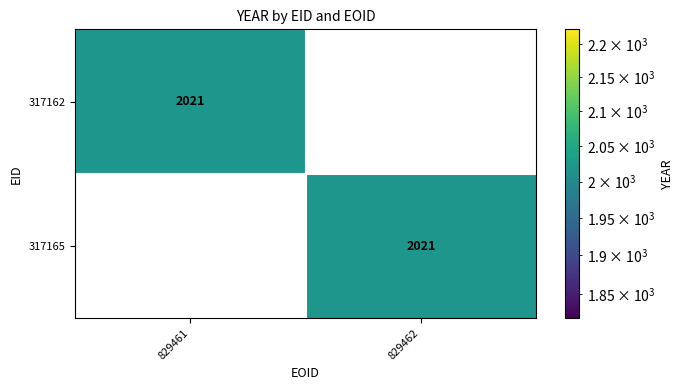

How many values in the 317162 series are below 2021?

1